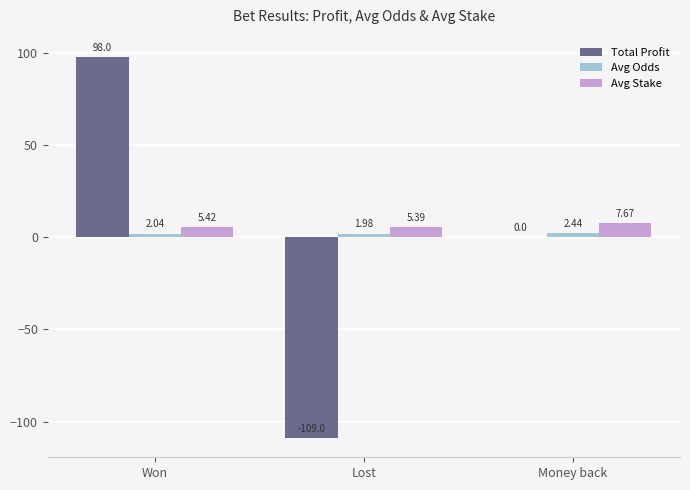

Which series has the largest total across all categories?

Avg Stake